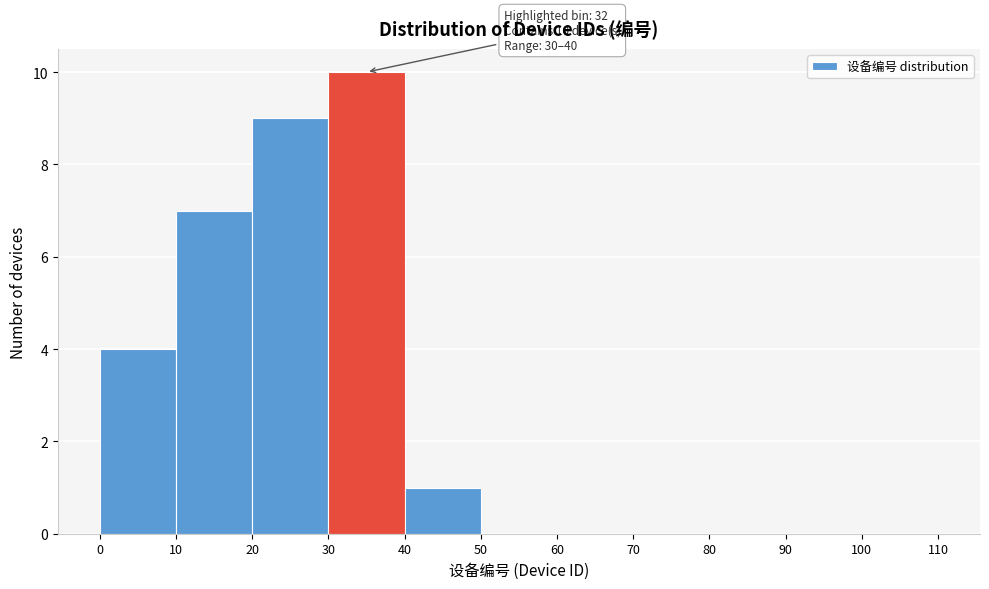

Over which range of the x-axis is the bar tallest?

30 to 40